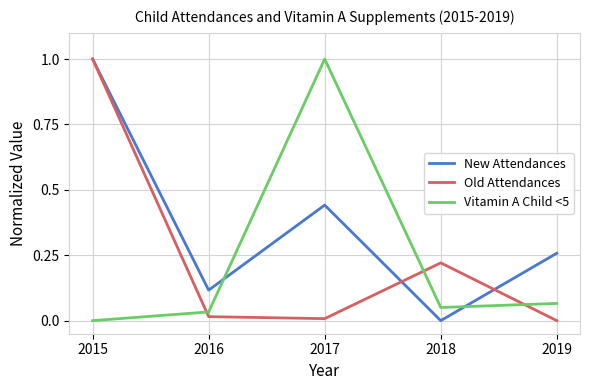

What is the difference between the maximum and minimum values in the Vitamin A Child <5 series?

1.0